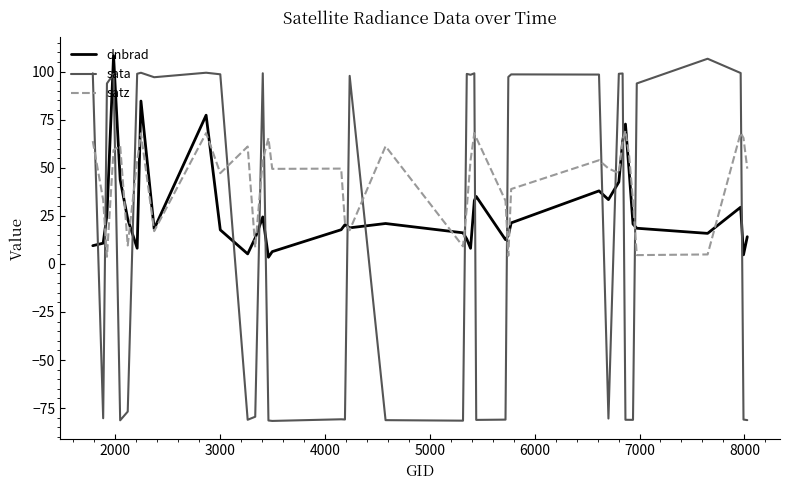

Which series ends up on top after the final intersection of satz and sata?

satz